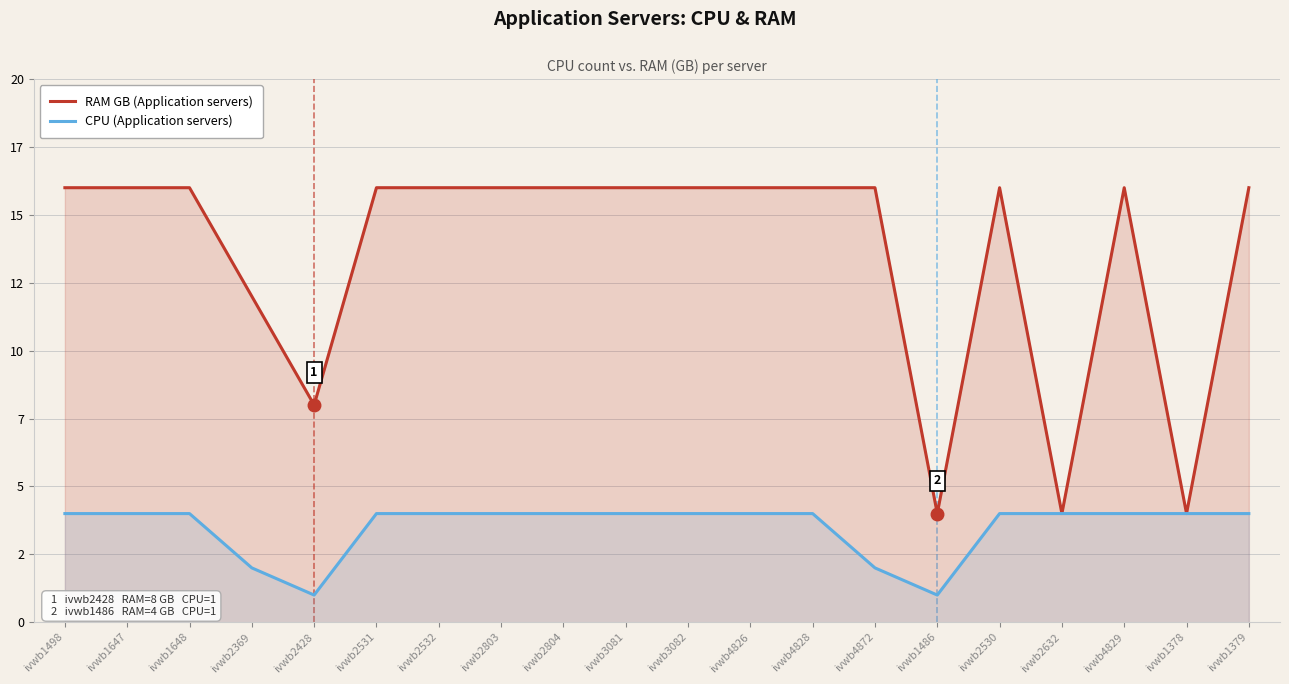

List the series in order of their peak value, lowest first.

CPU (Application servers), RAM GB (Application servers)